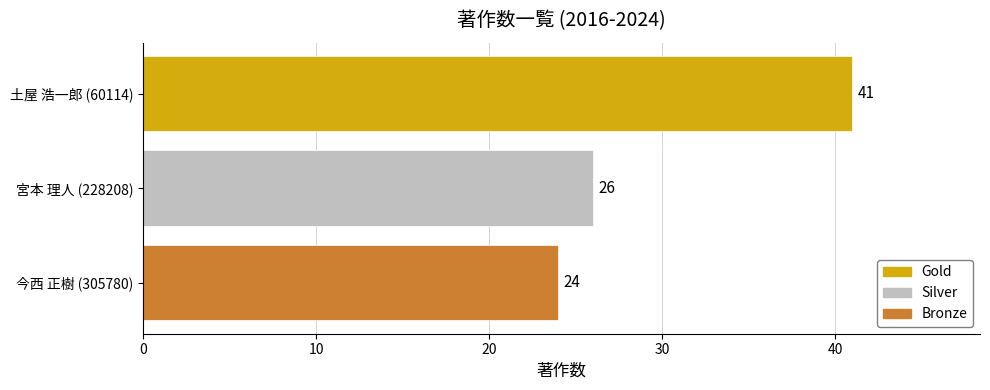

What is the average value?

30